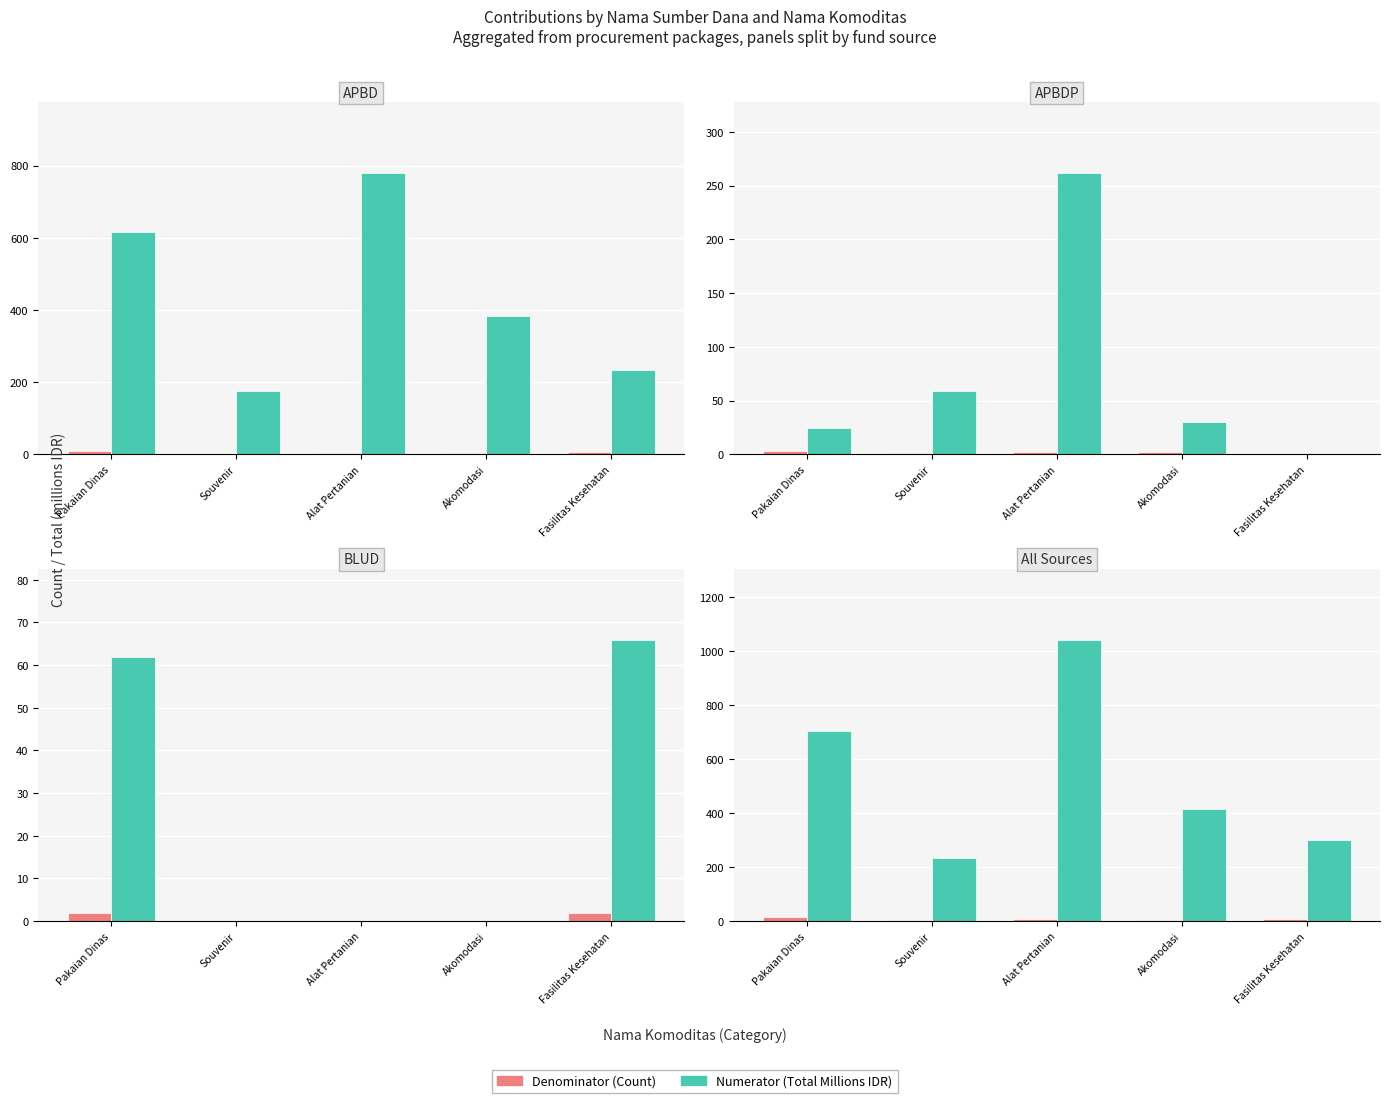

Which category has the lowest value in the Denominator series?

Souvenir